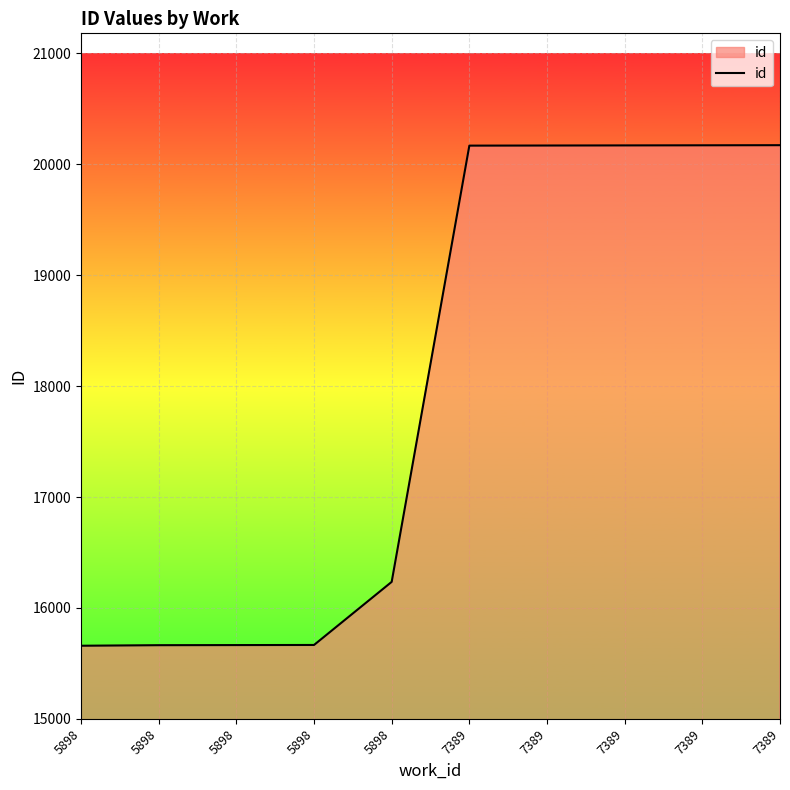

What is the difference between the values at 5898 and 5898?

6